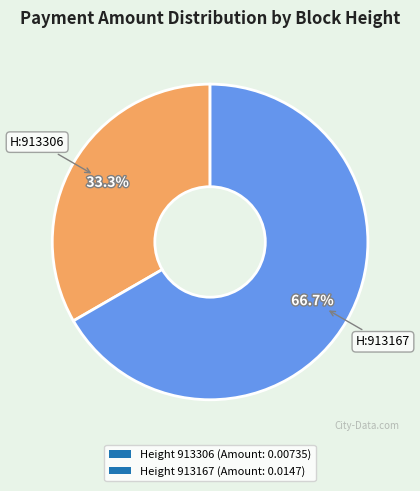

Is the sum of Height 913306 (Amount: 0.00735) and Height 913167 (Amount: 0.0147) greater than half?

Yes